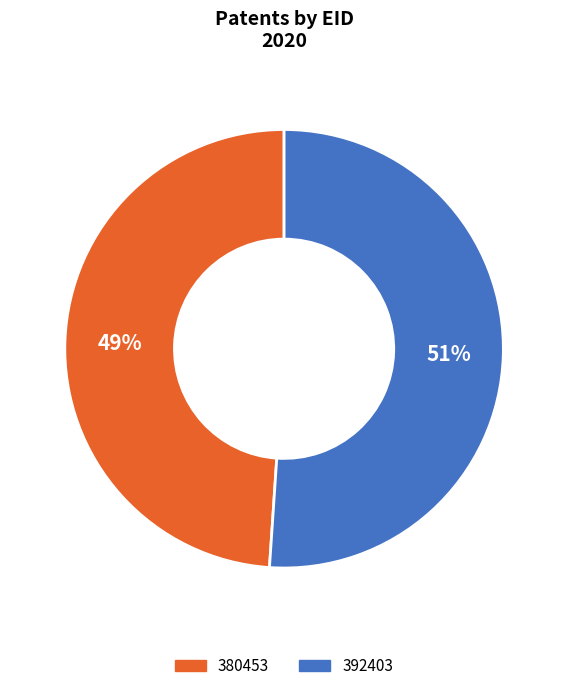

To the nearest percent, what is the average slice percentage?

50%